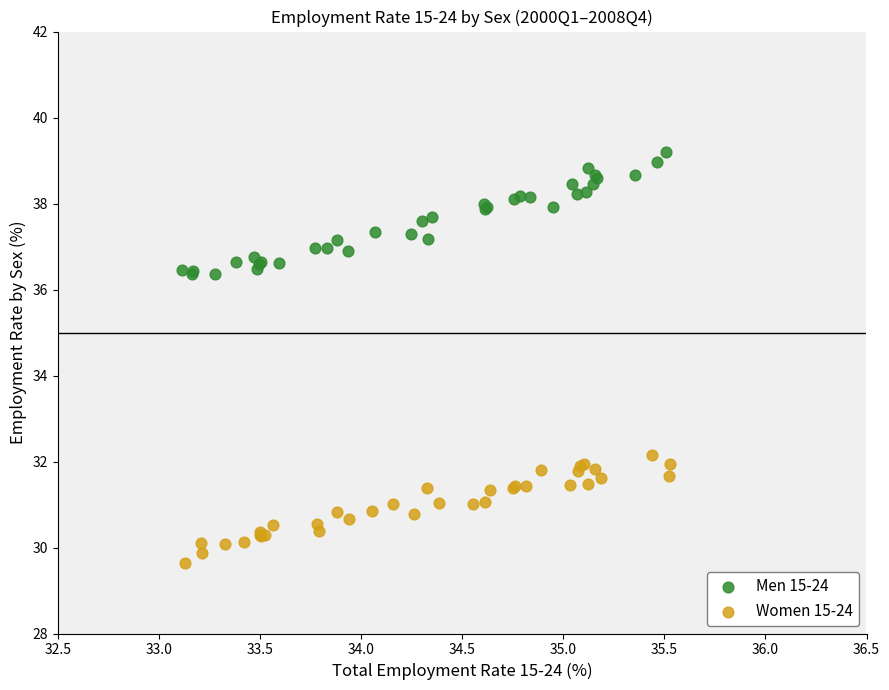

Which series contains the lowest Y value?

Women 15-24